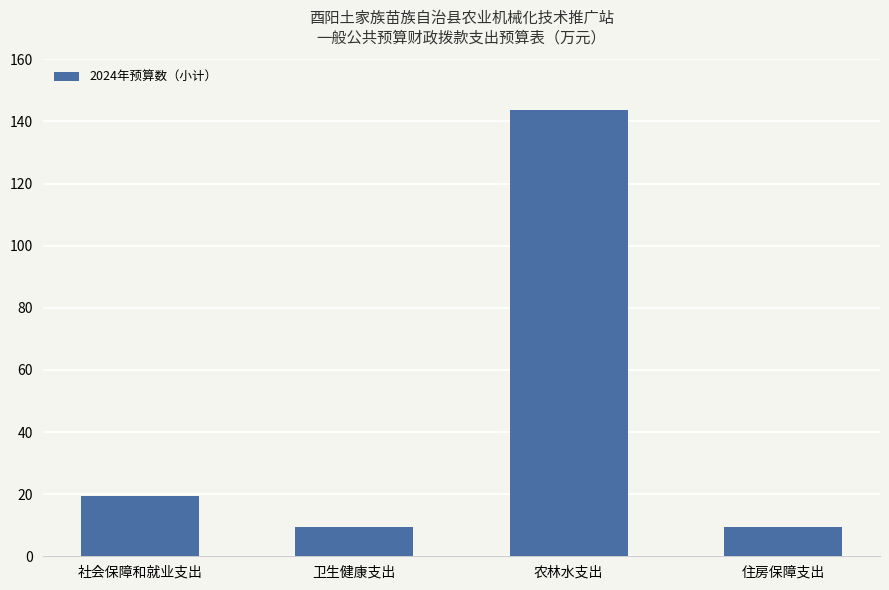

At which label is the value closest to 76?

社会保障和就业支出